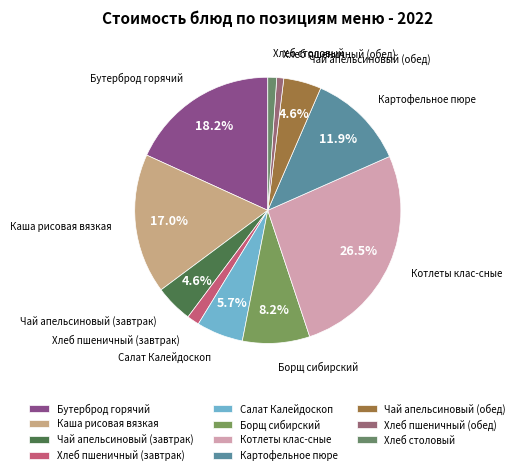

What percentage is the Картофельное пюре slice, to the nearest percent?

12%